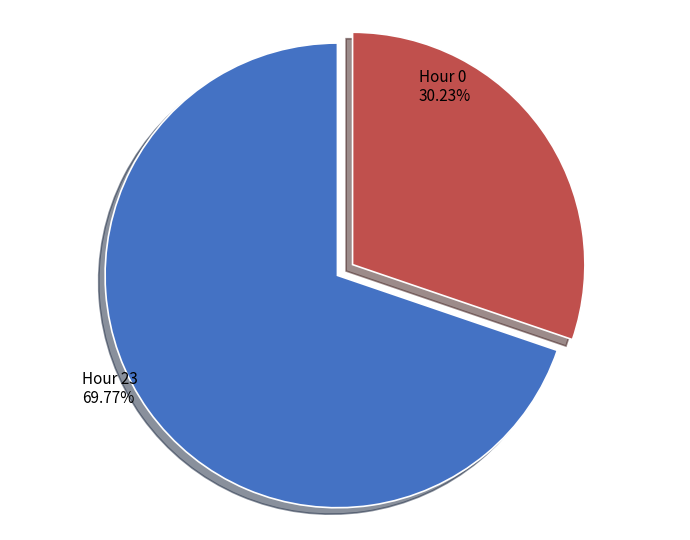

How many slices are in this pie chart?

2